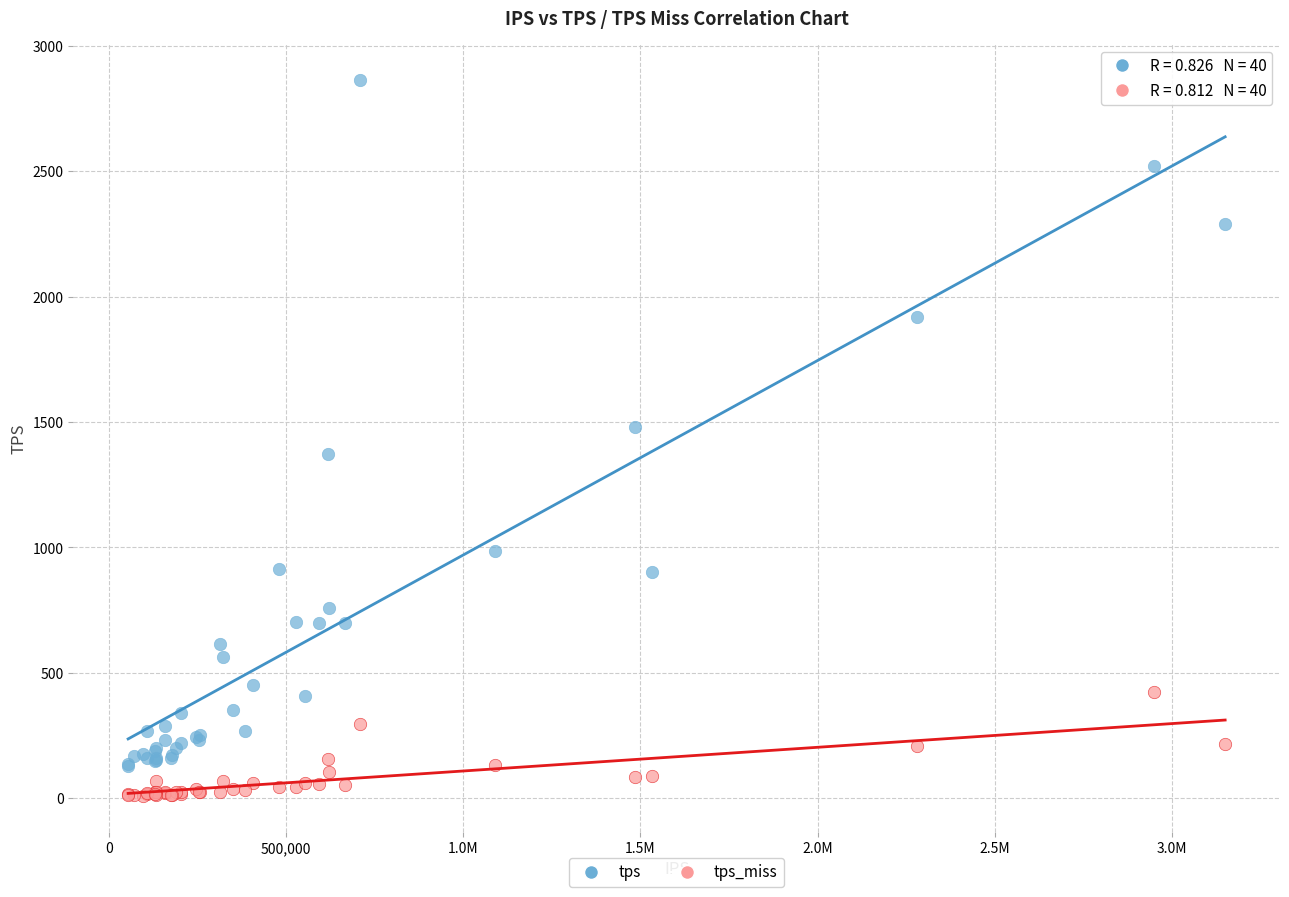

What is the X range (max minus min) for the scatter plot?

3095307.0